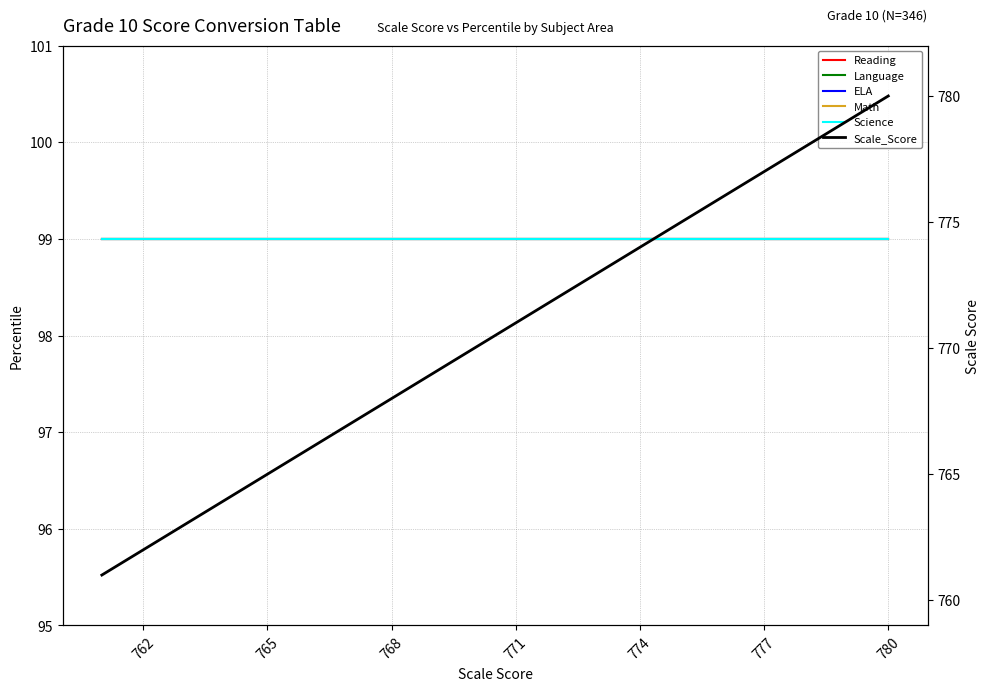

Is the value of Scale_Score at 17 greater than the value of Science at 17?

Yes